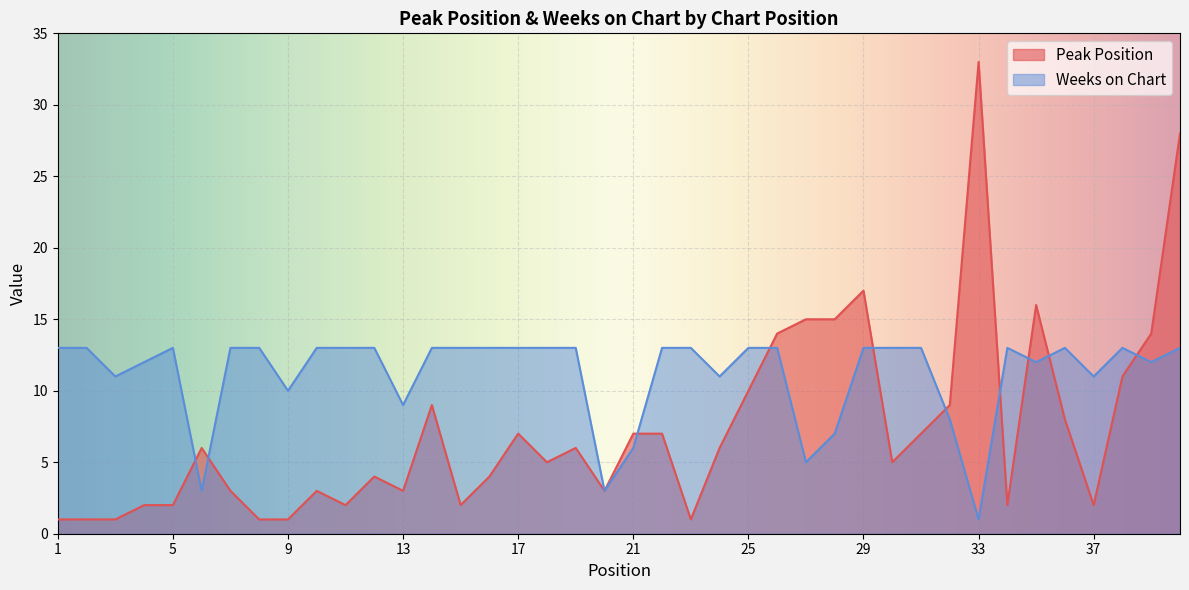

What is the difference between the maximum and minimum values in the Weeks on Chart series?

12